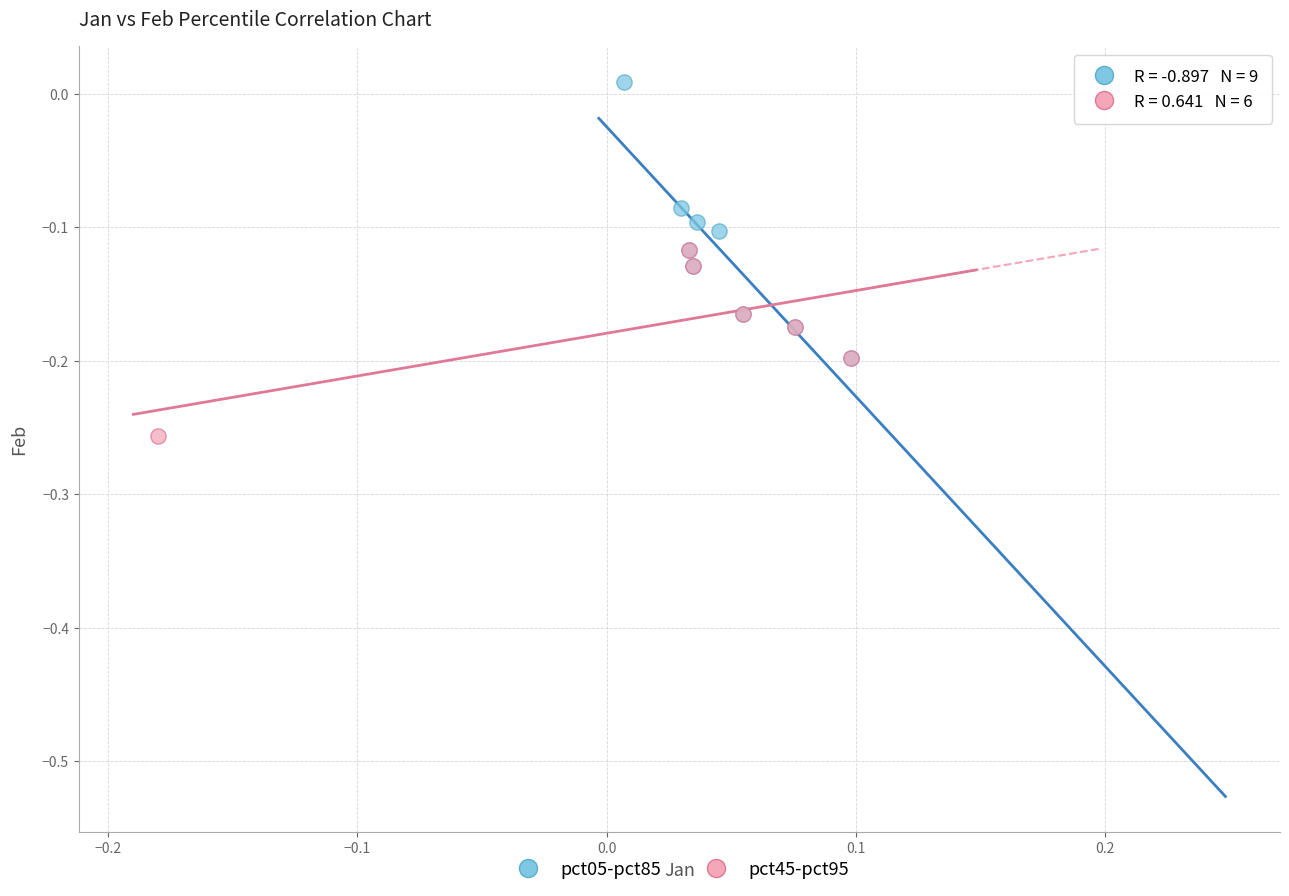

Which series has the largest Y range (max minus min)?

pct05-pct85